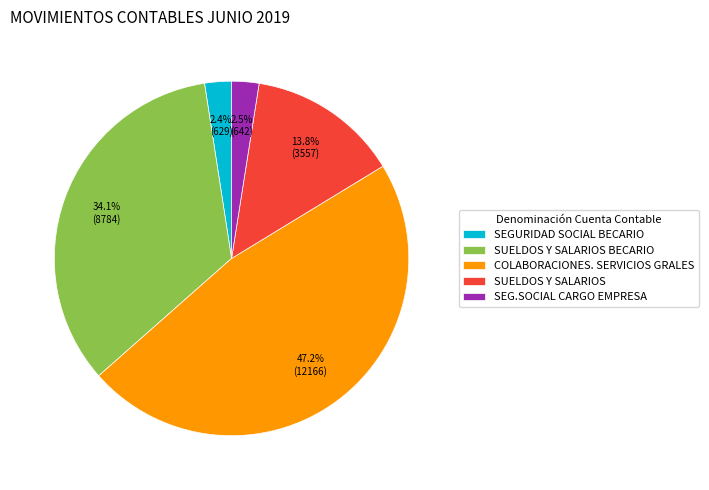

Which has a higher value, SUELDOS Y SALARIOS or SUELDOS Y SALARIOS BECARIO?

SUELDOS Y SALARIOS BECARIO